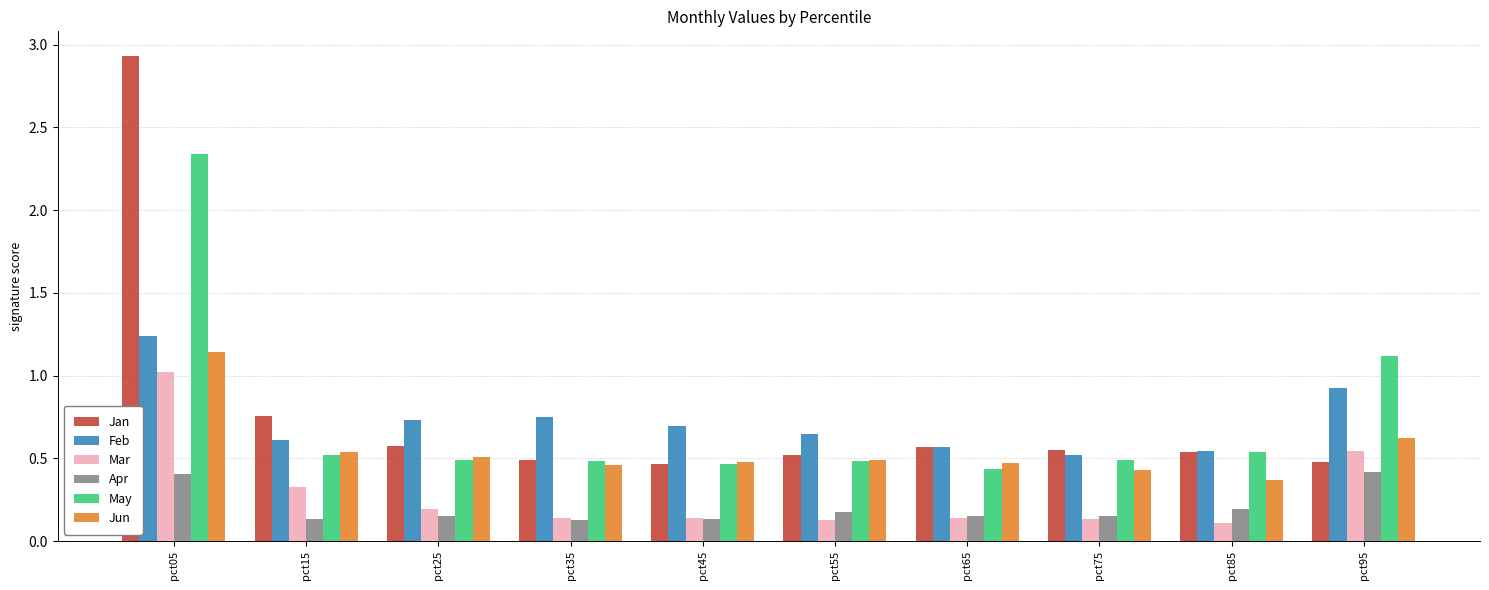

How many series are shown in this chart?

6